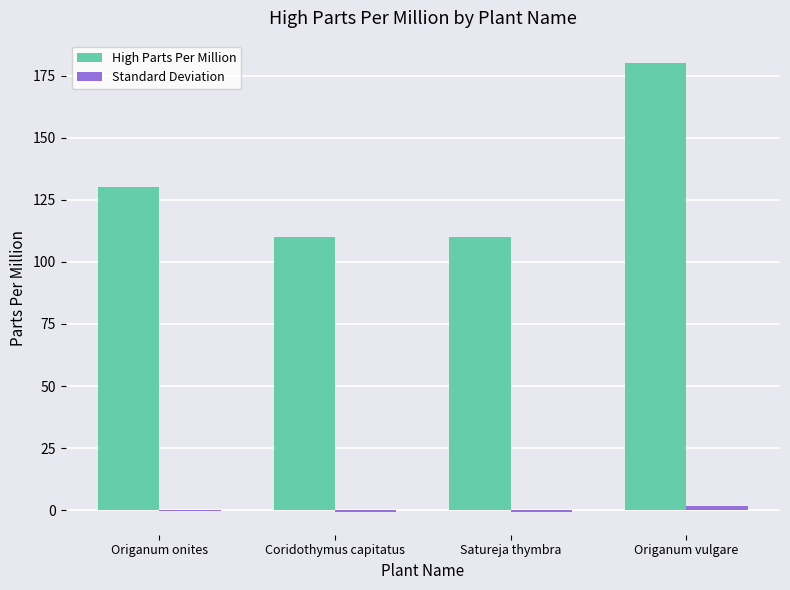

Are the bars grouped side by side (vs. stacked)?

Yes